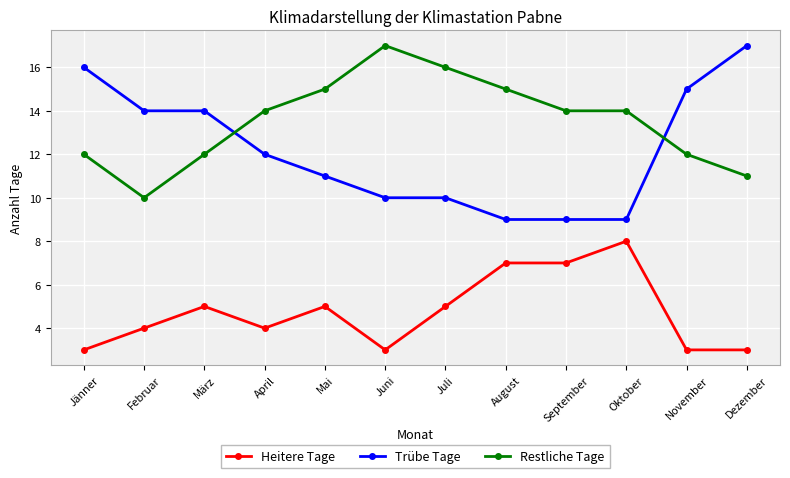

Which series has the largest range (max minus min)?

Trübe Tage